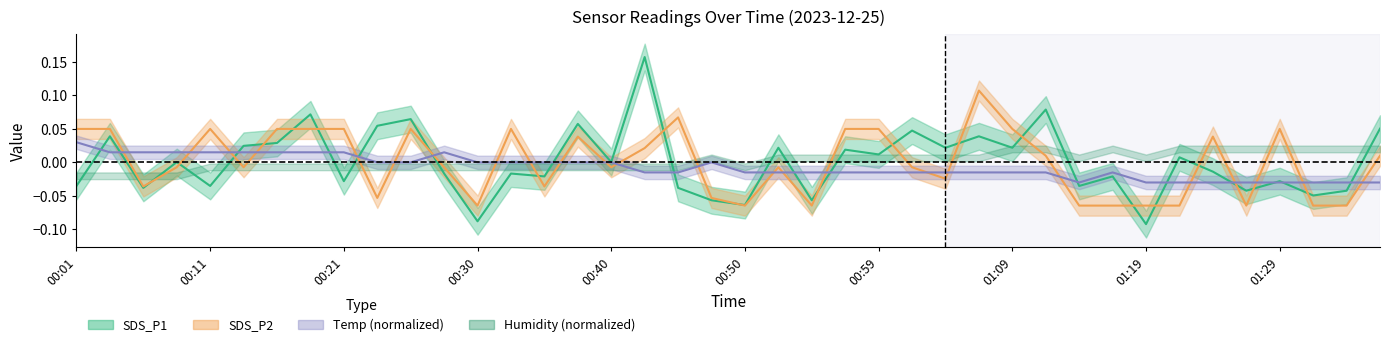

How many interior local peaks does the SDS_P1 series have?

15